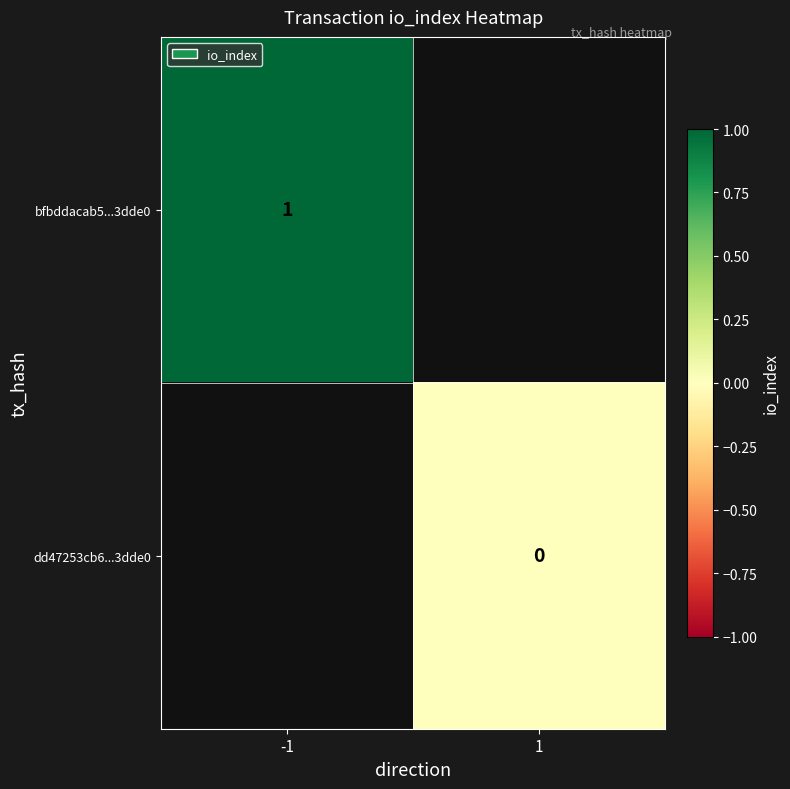

True or false: bfbddacab5...3dde0 has a value of 1 at -1.

True